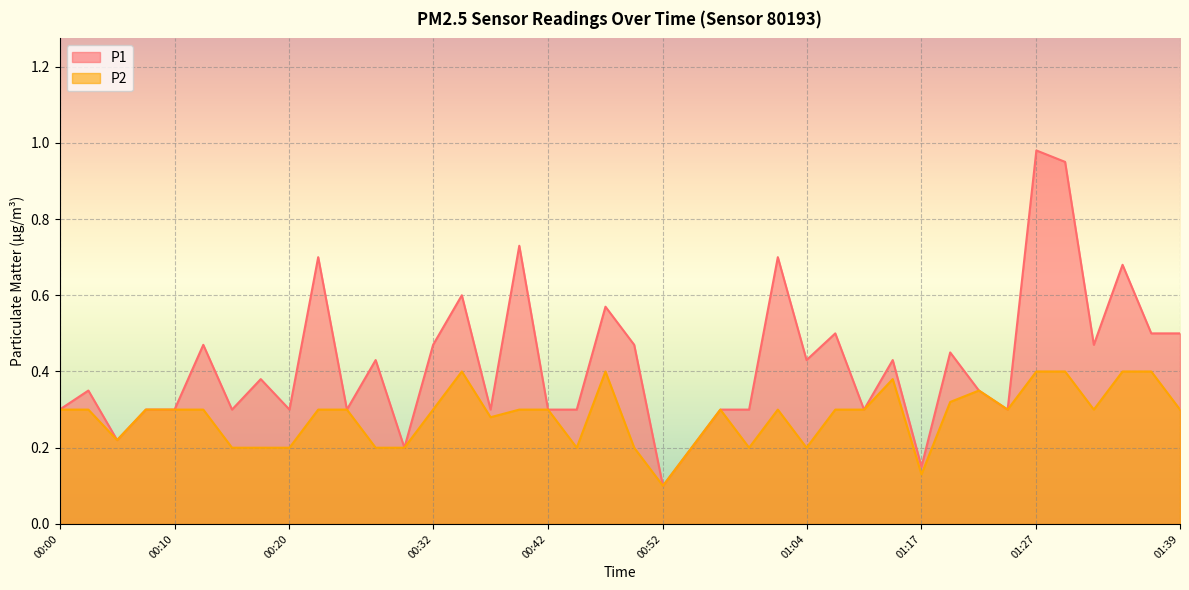

Where is the first local minimum for P2?

00:05